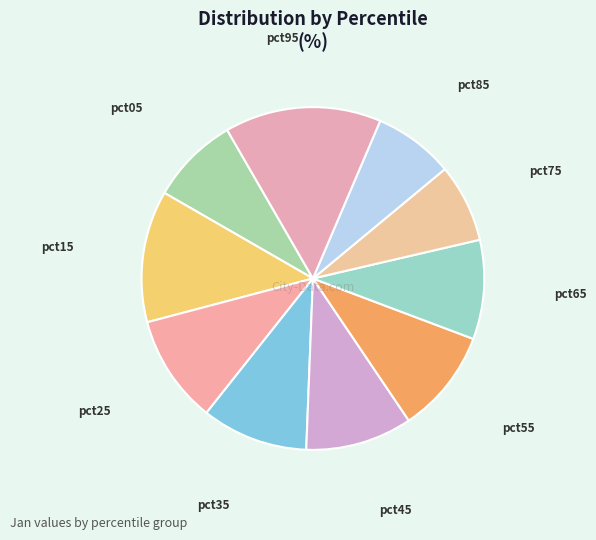

Count the number of slices in the pie.

10